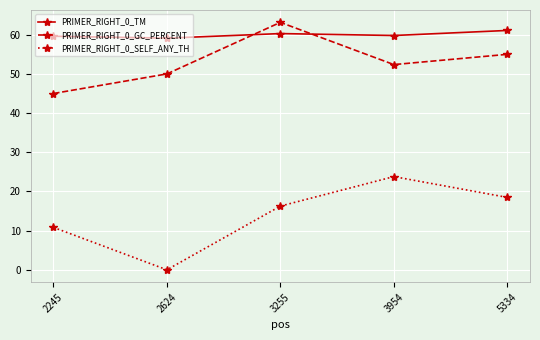

Is the value of PRIMER_RIGHT_0_GC_PERCENT at 2245 greater than the value of PRIMER_RIGHT_0_TM at 3954?

No